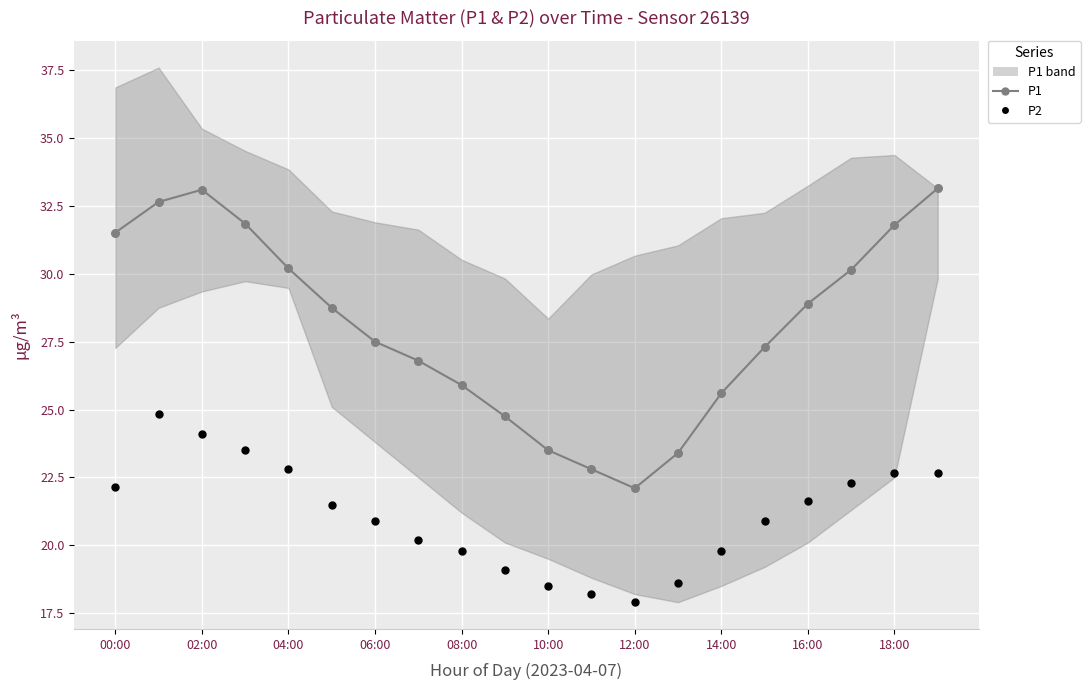

Which series has the largest total across all categories?

P1